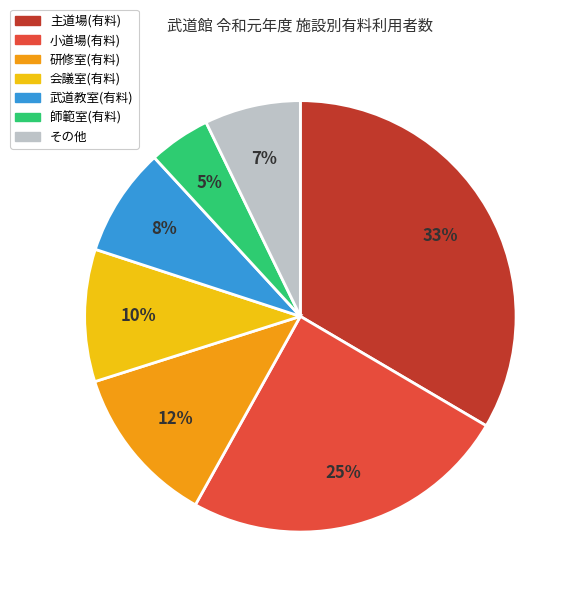

How many slices are in this pie chart?

7